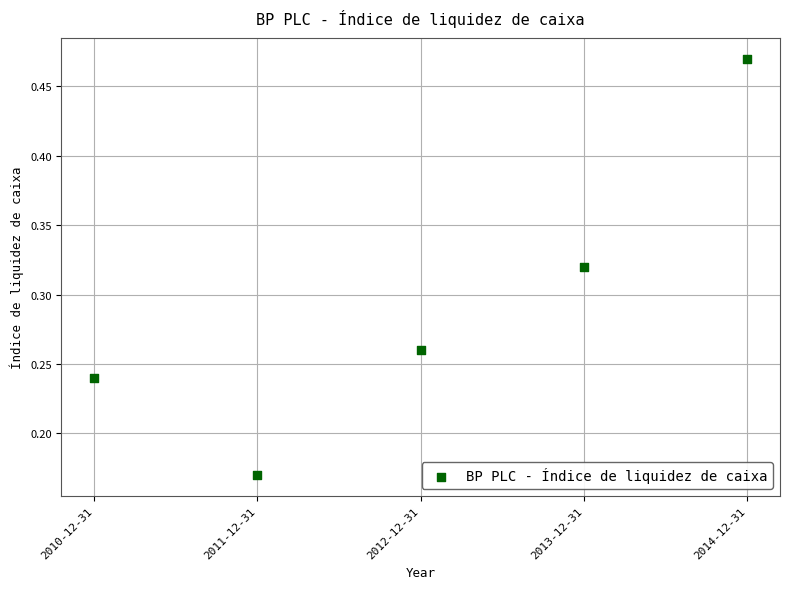

What is the range of X values (max minus min)?

4.0